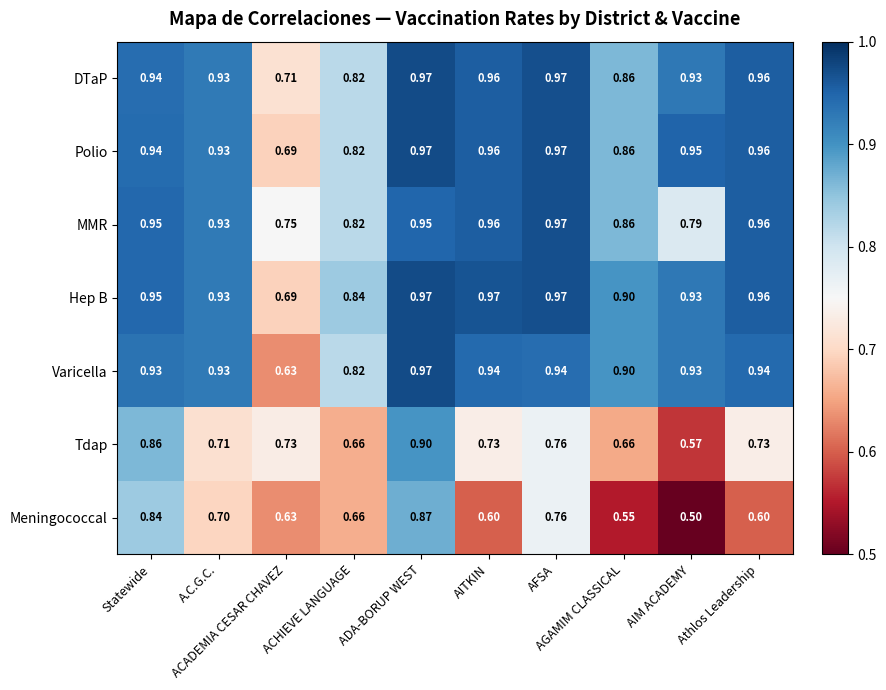

Which series has the largest total across all categories?

Hep B